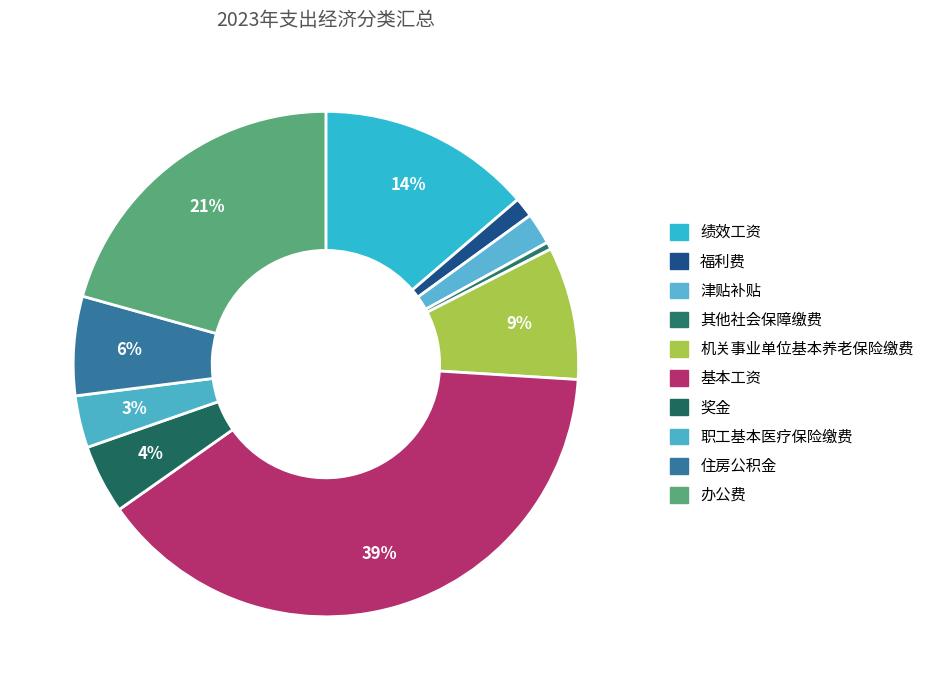

Is 职工基本医疗保险缴费 the majority of the pie?

No